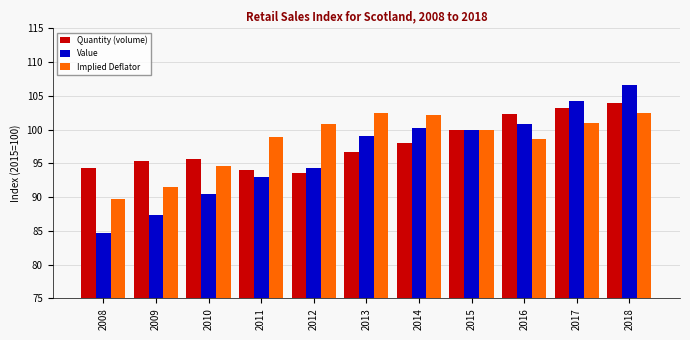

Reading left to right, extract all data points from this chart.

Quantity (volume): 94.4	95.3	95.7	94.0	93.6	96.7	98.1	100.0	102.3	103.2	103.9
Value: 84.7	87.3	90.5	92.9	94.4	99.1	100.2	100.0	100.8	104.2	106.6
Implied Deflator: 89.7	91.6	94.6	98.8	100.8	102.5	102.2	100.0	98.6	101.0	102.5